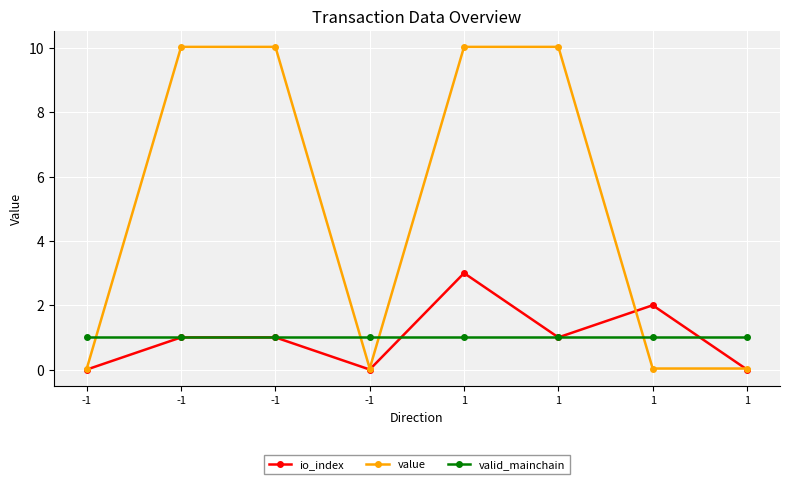

Where is io_index nearest to the value 1?

-1